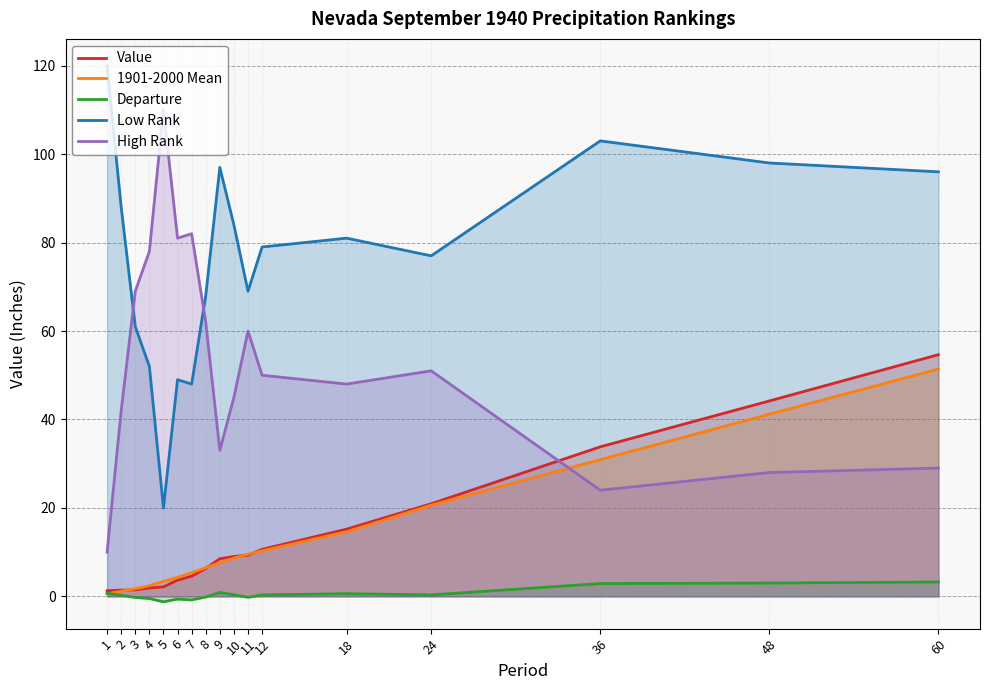

Is it true that Value equals 5.5 at 9?

False